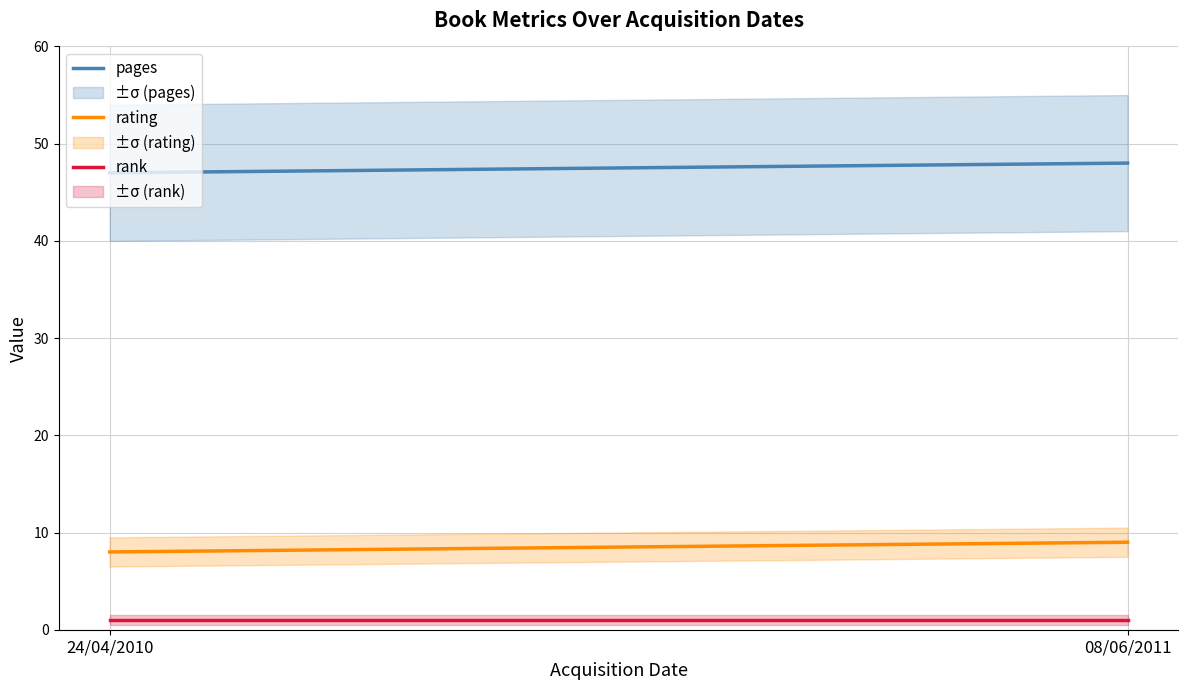

Which label corresponds to the largest value in the chart?

08/06/2011